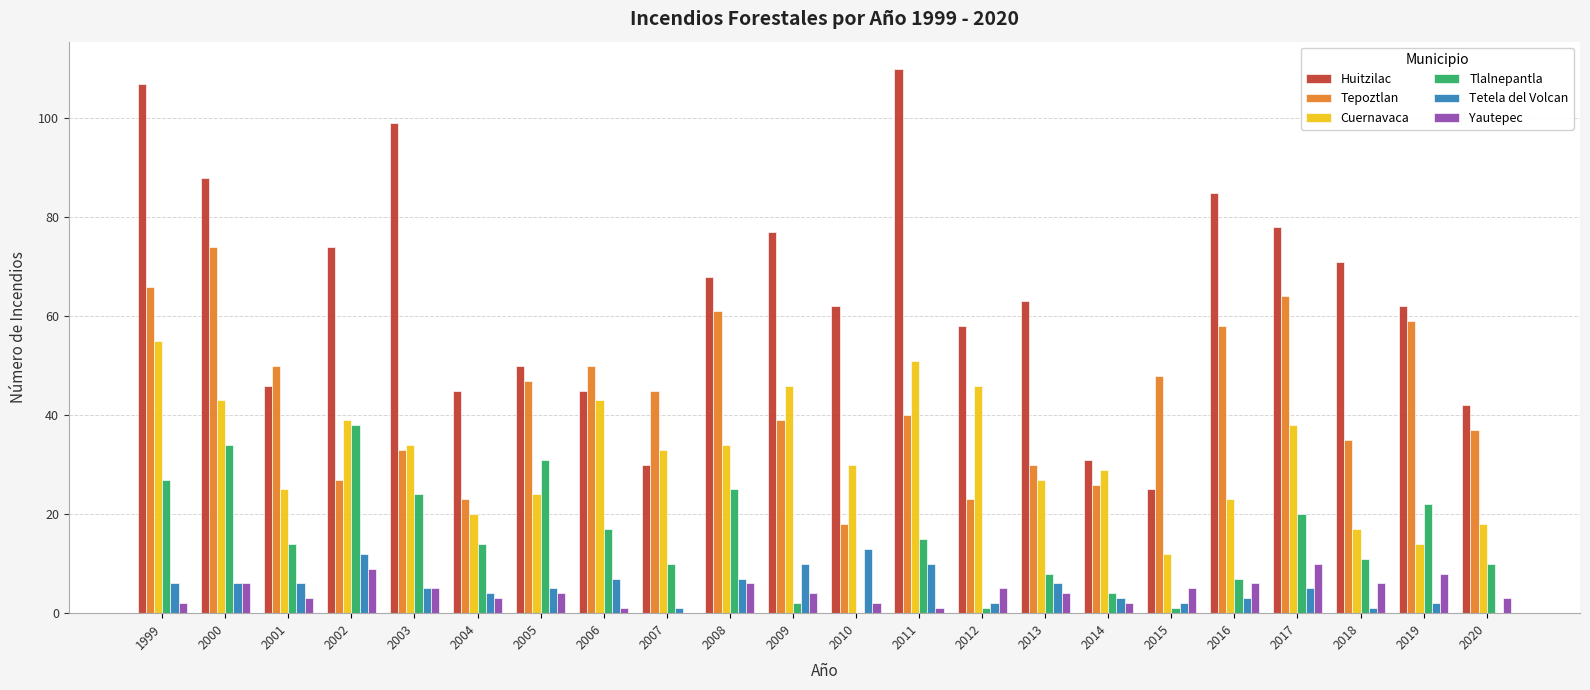

What is the highest value of the Tepoztlan series?

74